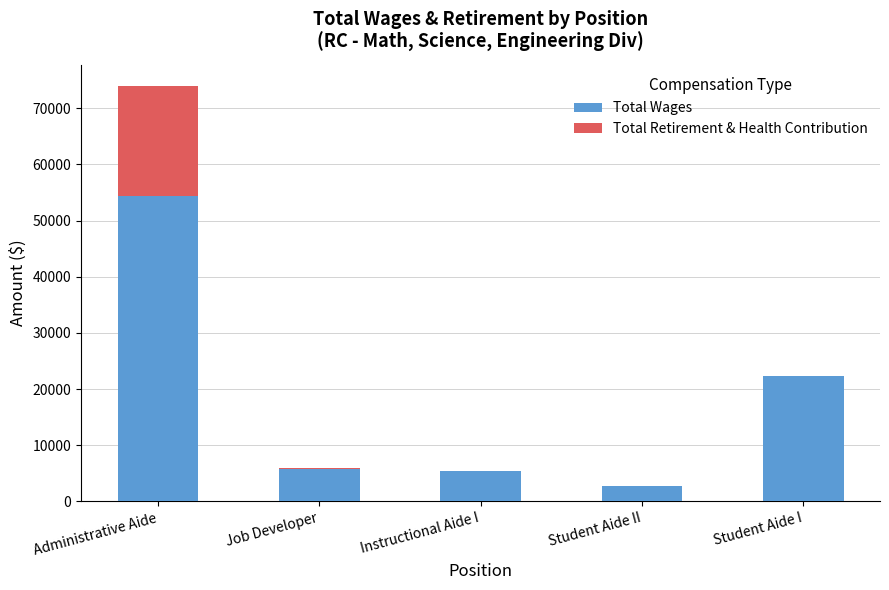

What is the maximum value for Total Wages?

54460